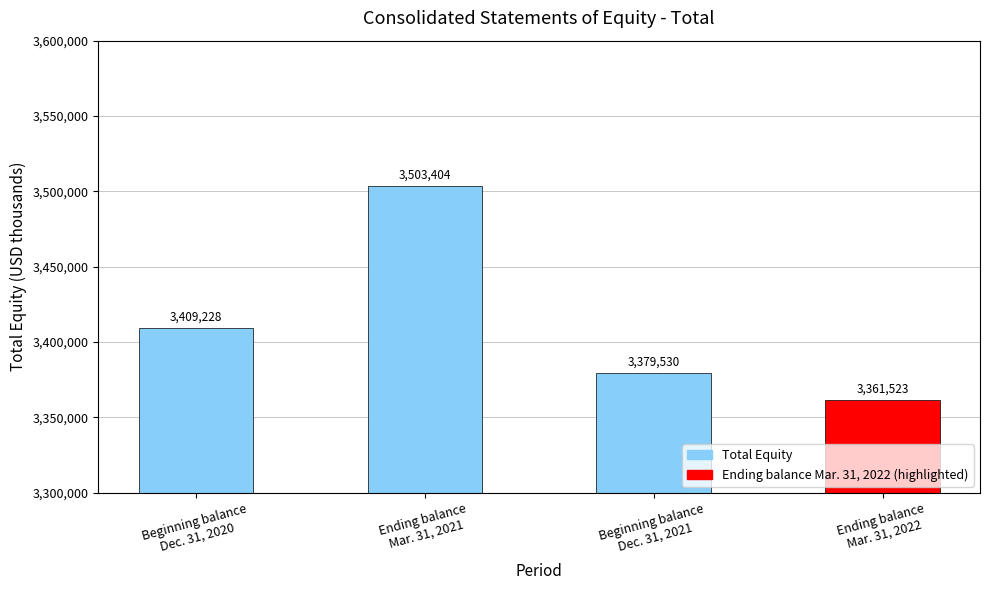

List the labels in order of value, largest first.

Ending balance
Mar. 31, 2021, Beginning balance
Dec. 31, 2020, Beginning balance
Dec. 31, 2021, Ending balance
Mar. 31, 2022